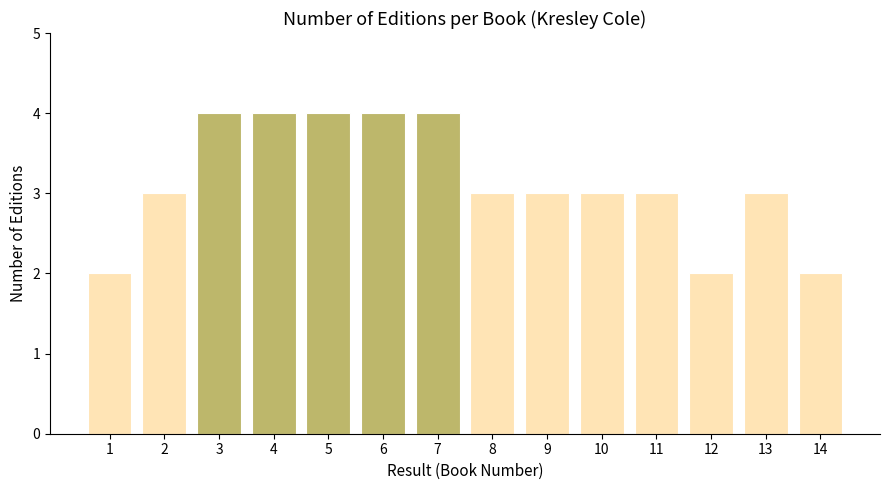

Reading left to right, extract all data points from this chart.

1=2	2=3	3=4	4=4	5=4	6=4	7=4	8=3	9=3	10=3	11=3	12=2	13=3	14=2